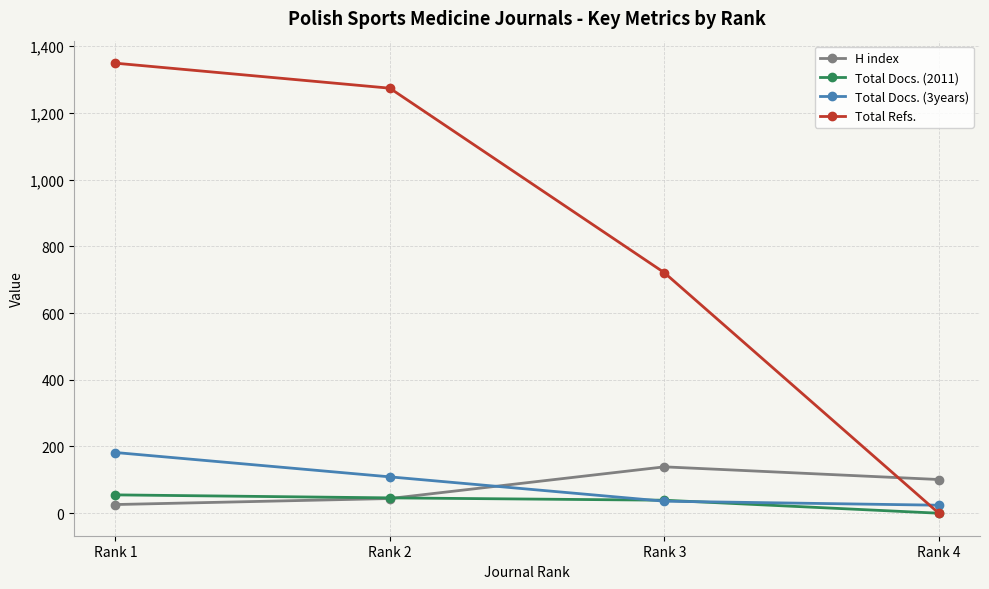

At which category does the chart reach its minimum across all series?

Rank 4